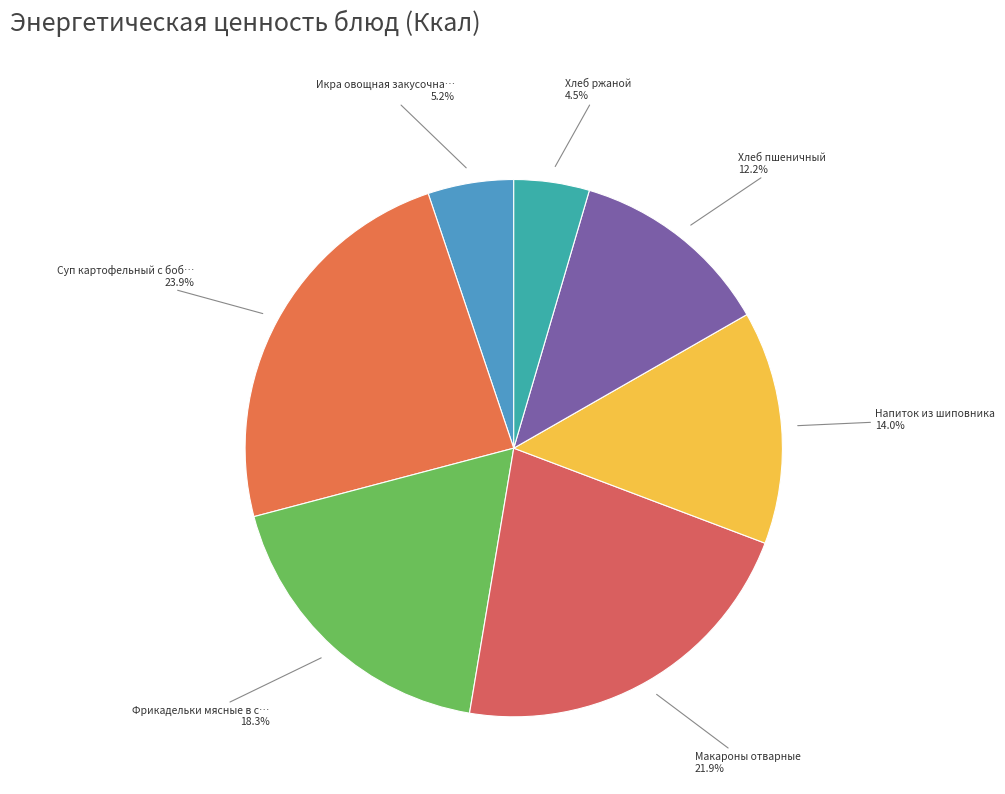

Rank the categories by value from highest to lowest.

Суп картофельный с бобовыми с гренками, Макароны отварные, Фрикадельки мясные в сметанно-томатном, Напиток из шиповника, Хлеб пшеничный, Икра овощная закусочная, Хлеб ржаной